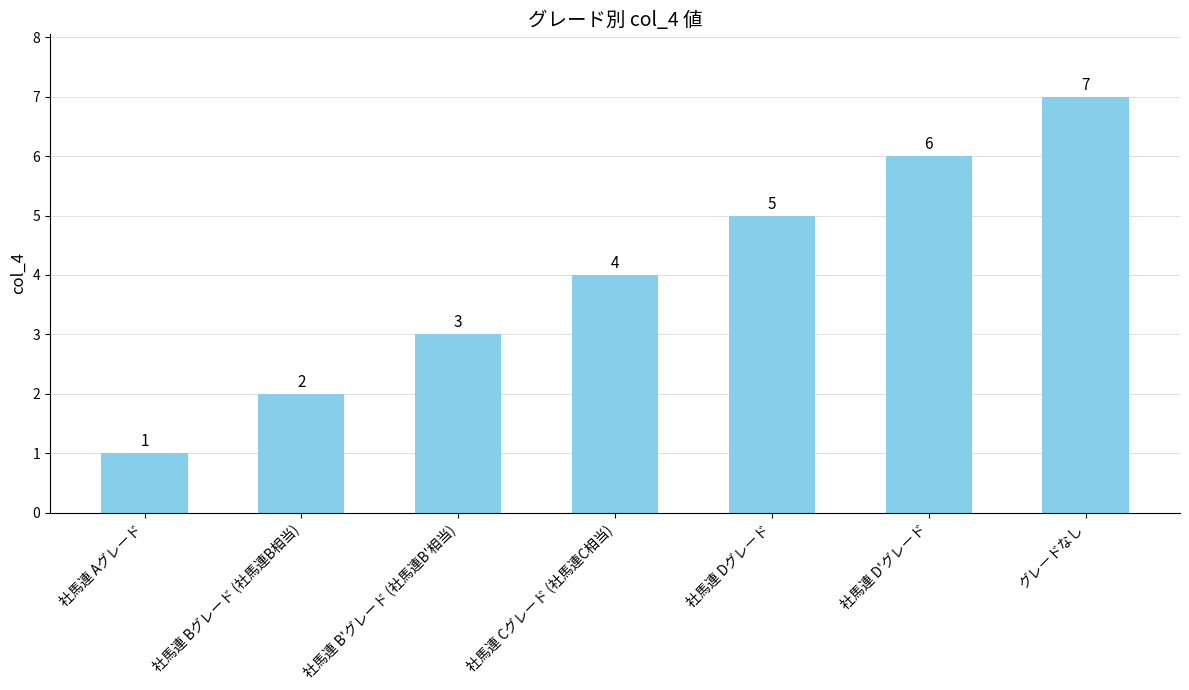

Which category has the lowest value across all series?

社馬連 Aグレード